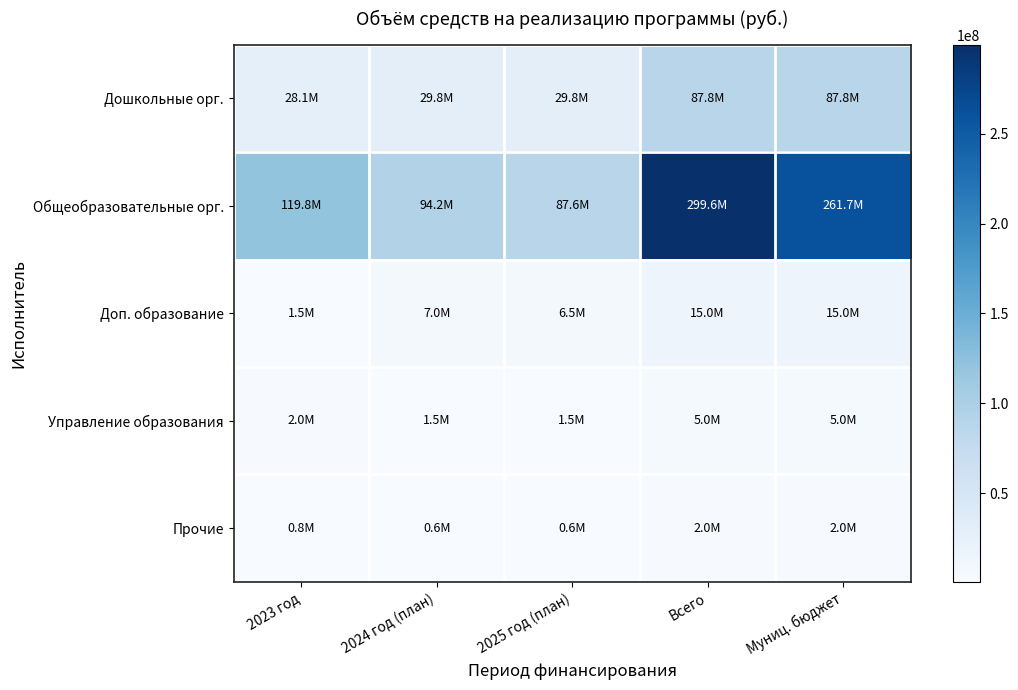

Reading right to left, list all the values displayed in this chart.

Дошкольные орг.: Муниц. бюджет=87778551.9	Всего=87778551.9	2025 год (план)=29831533.0	2024 год (план)=29831533.0	2023 год=28115485.9
Общеобразовательные орг.: Муниц. бюджет=261700668.3	Всего=299567787.3	2025 год (план)=87573272.0	2024 год (план)=94201481.2	2023 год=119793034.0
Доп. образование: Муниц. бюджет=15000000.0	Всего=15000000.0	2025 год (план)=6500000.0	2024 год (план)=7000000.0	2023 год=1500000.0
Управление образования: Муниц. бюджет=5000000.0	Всего=5000000.0	2025 год (план)=1500000.0	2024 год (план)=1500000.0	2023 год=2000000.0
Прочие: Муниц. бюджет=2000000.0	Всего=2000000.0	2025 год (план)=600000.0	2024 год (план)=600000.0	2023 год=800000.0